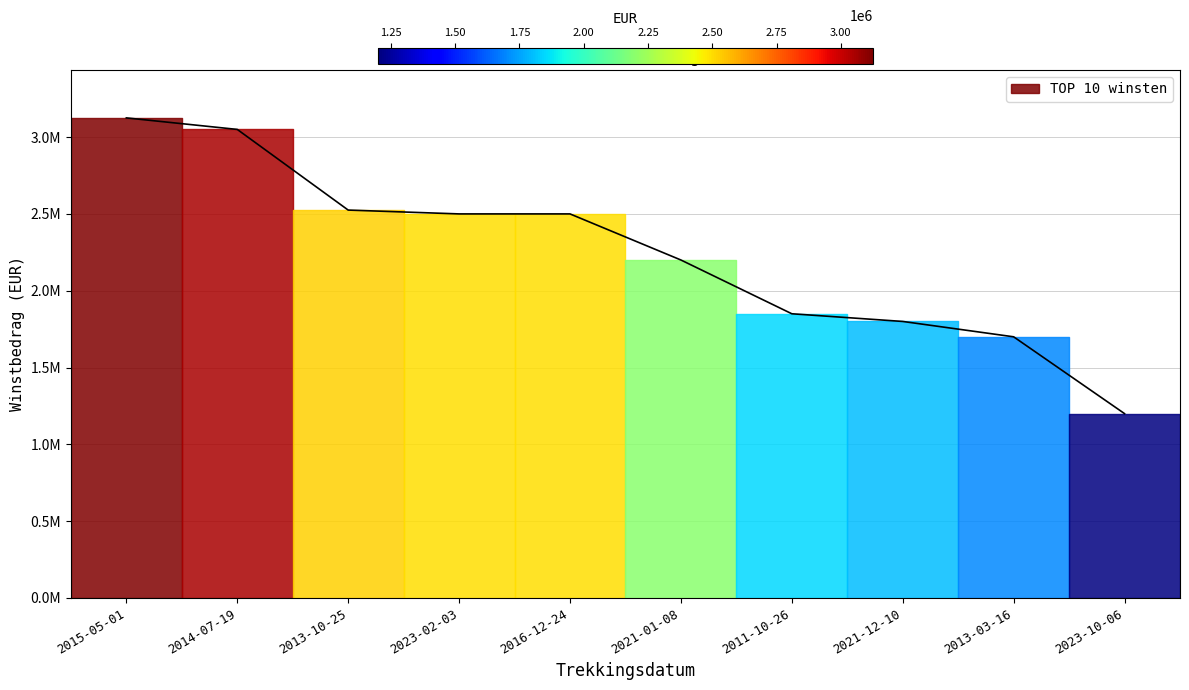

Reading left to right, what are all the values shown in this chart?

2015-05-01=3125000	2014-07-19=3050000	2013-10-25=2525000	2023-02-03=2500000	2016-12-24=2500000	2021-01-08=2200000	2011-10-26=1850000	2021-12-10=1800000	2013-03-16=1700000	2023-10-06=1200000